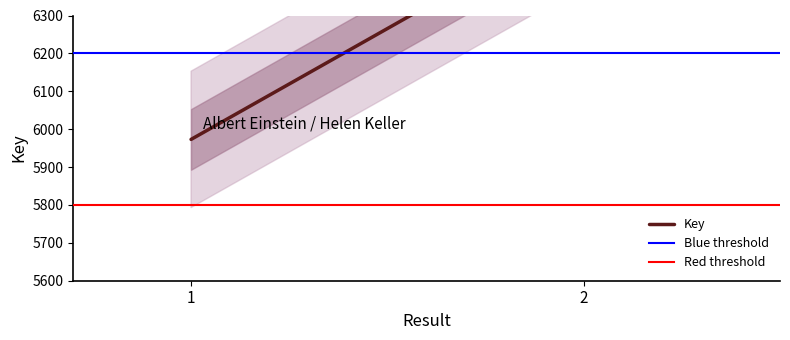

What is the ratio of the value at 1 to the value at 2?

0.9